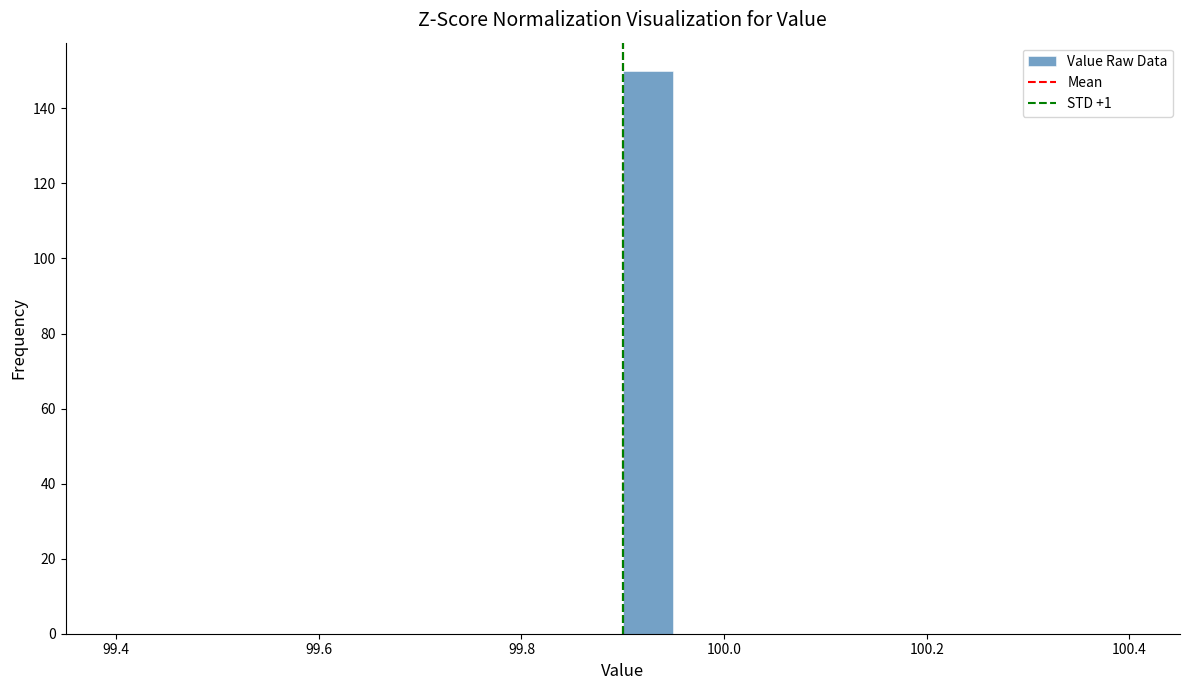

Around what value on the x-axis is the tallest bar? Give the approximate position of its centre, as read against the axis.

99.92